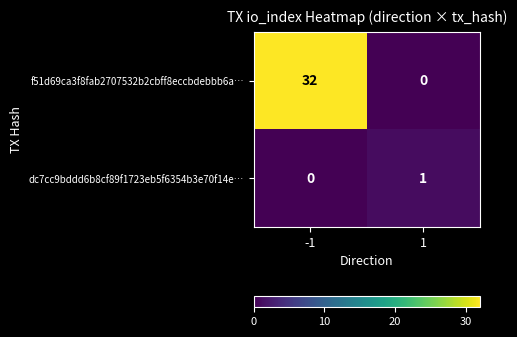

Reading left to right, extract all data points from this chart.

f51d69ca3f8fab2707532b2cbff8eccbdebbb6a…: -1=32	1=0
dc7cc9bddd6b8cf89f1723eb5f6354b3e70f14e…: -1=0	1=1